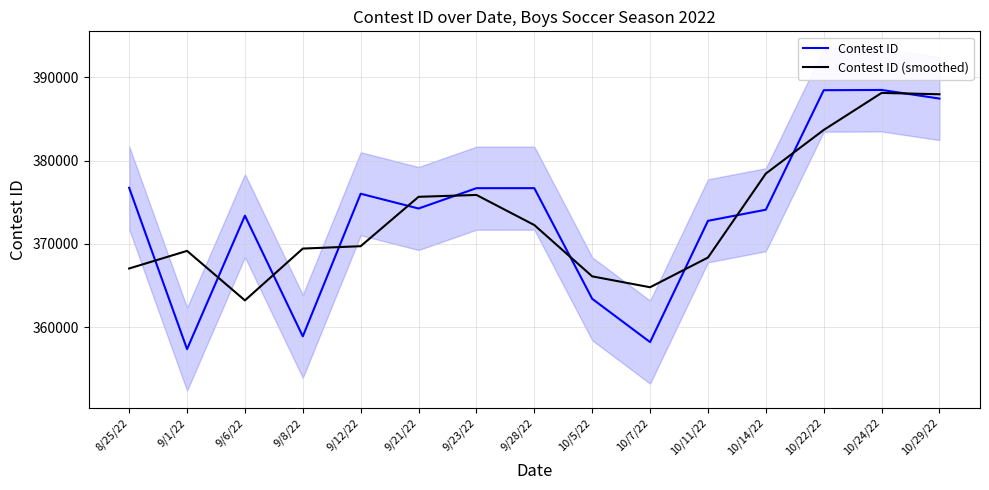

True or false: Contest ID has a value of 388465.0 at 10/22/22.

True